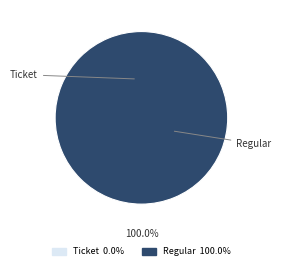

Is there a majority slice in this chart?

Yes